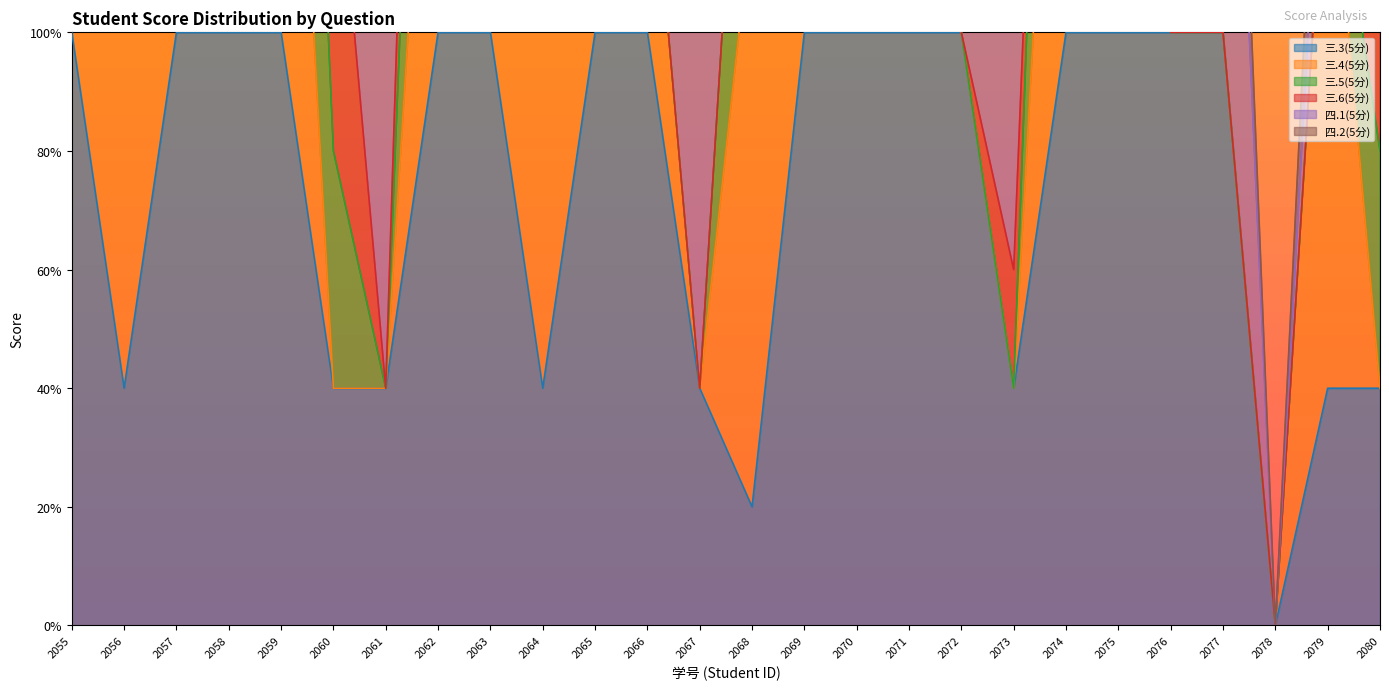

How many values in the 三.3(5分) series are below 5?

10